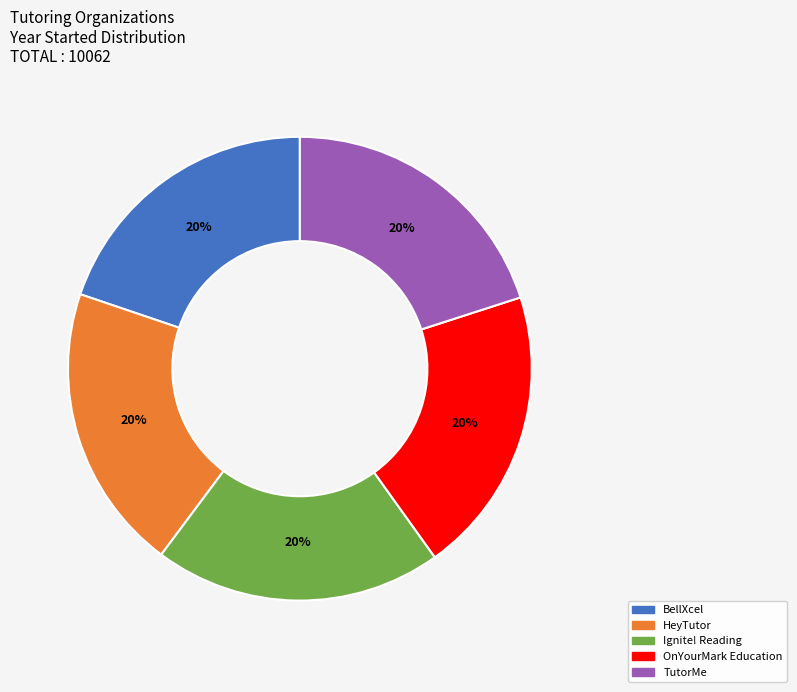

True or false: TutorMe accounts for 6% of the total.

False